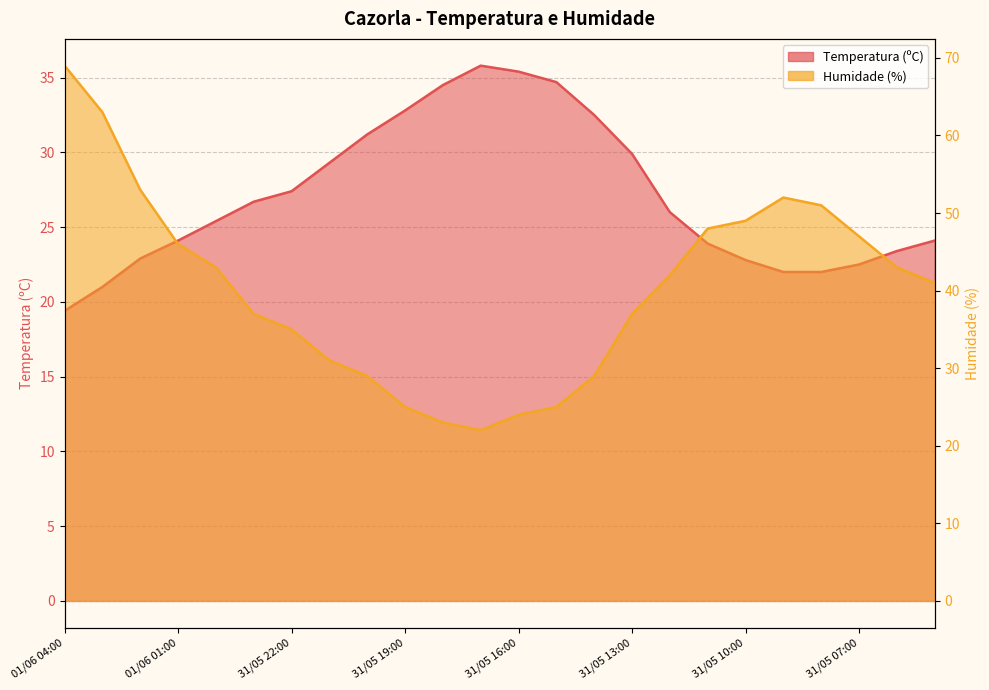

What is the label of the 10th point from the left?

31/05 19:00